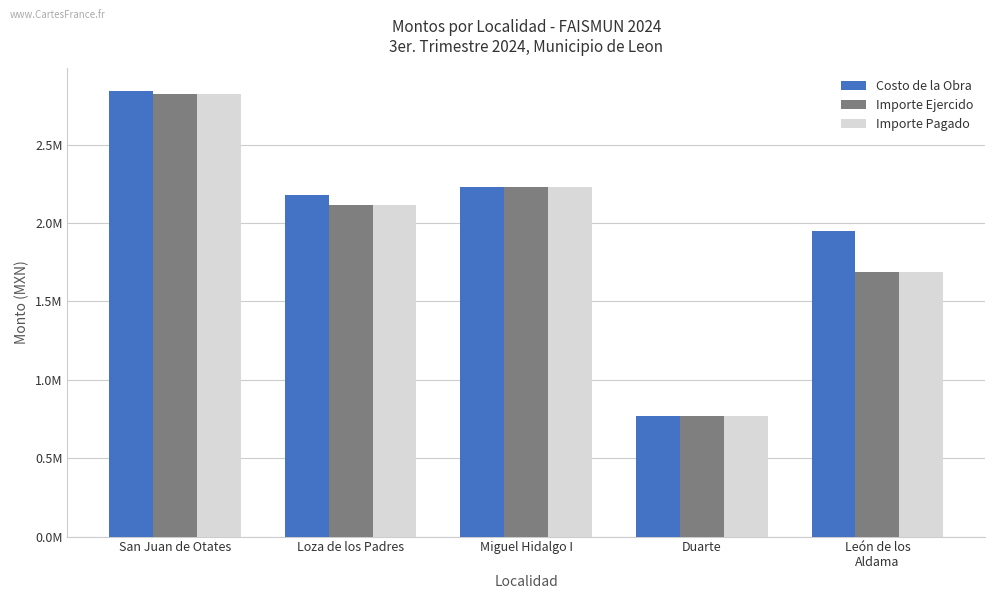

What are all the series names shown in the legend?

Costo de la Obra, Importe Ejercido, Importe Pagado